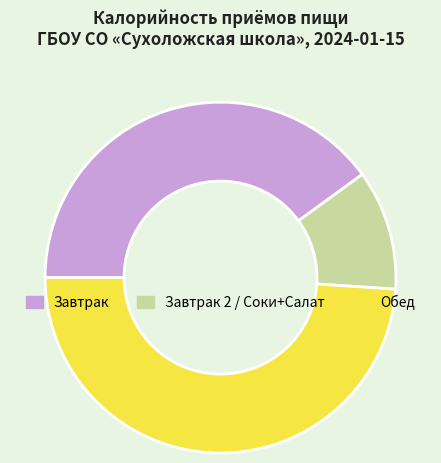

Is there any slice that represents more than half of the pie?

No